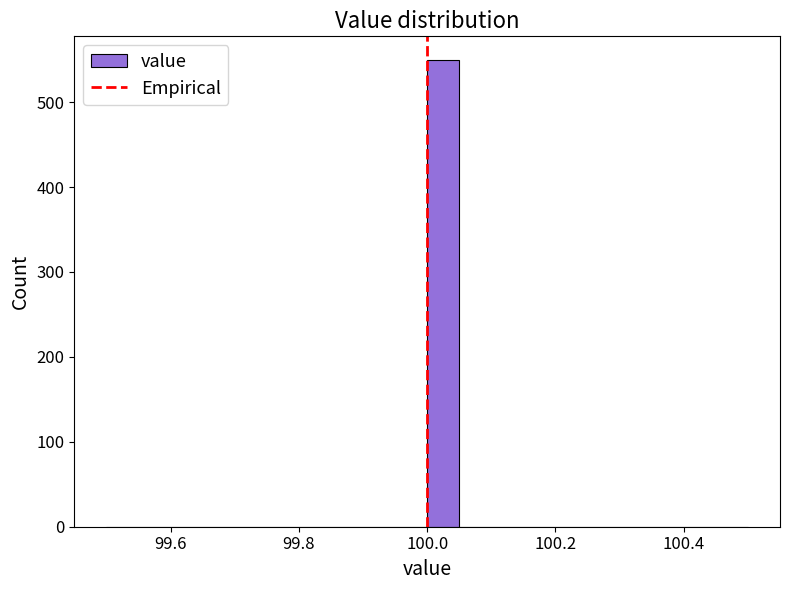

Read against the x-axis, roughly where is the centre of the tallest bar?

100.02